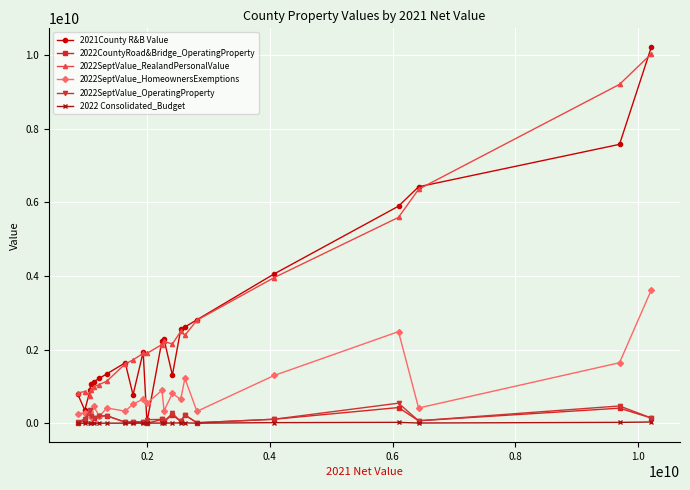

What is the greatest value displayed?

10216574129